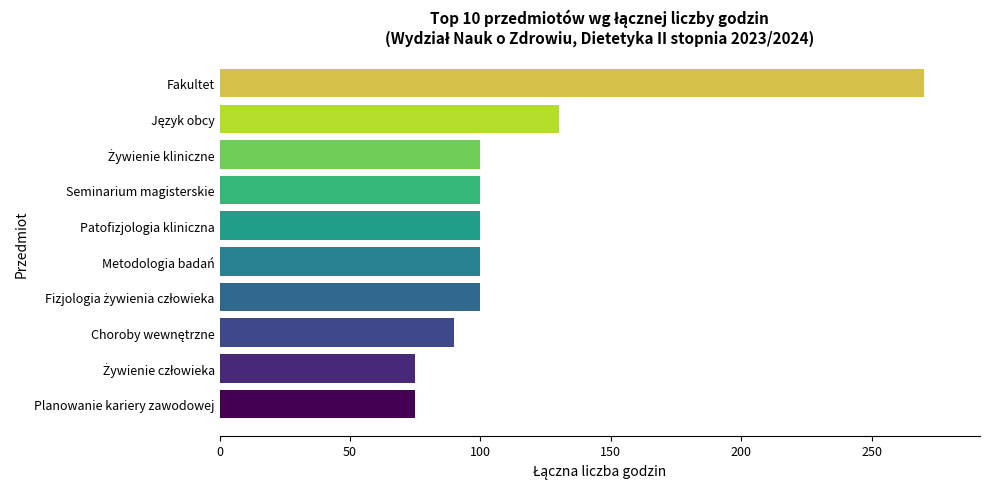

Reading bottom to top, list all the values displayed in this chart.

75	75	90	100	100	100	100	100	130	270